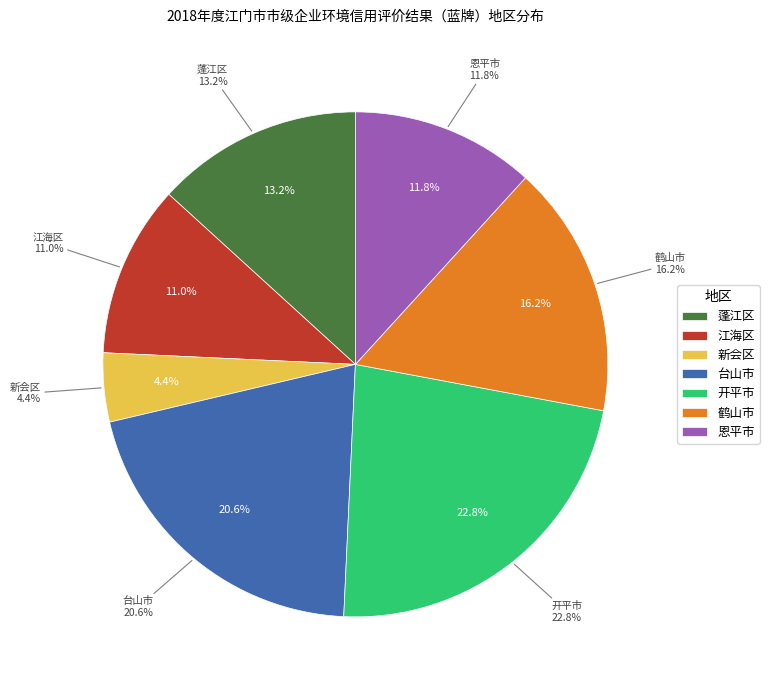

What is the ratio of the value at 新会区 to the value at 台山市?

0.2